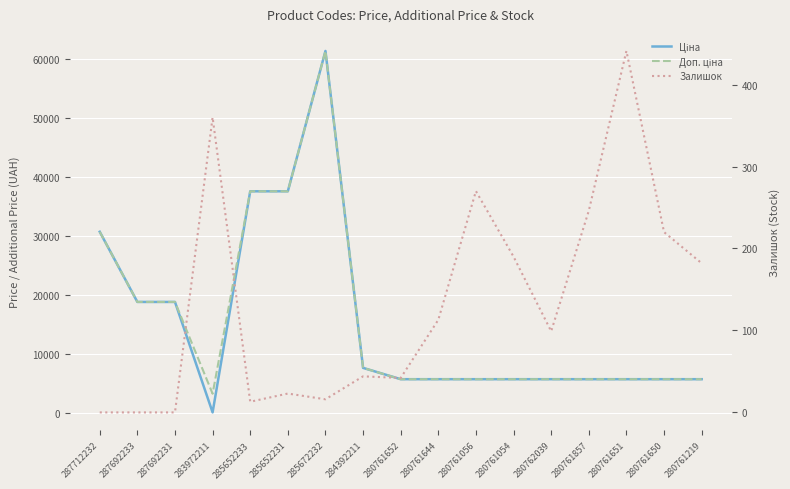

The Ціна series shows 9375.5 at 280761054. True or false?

False